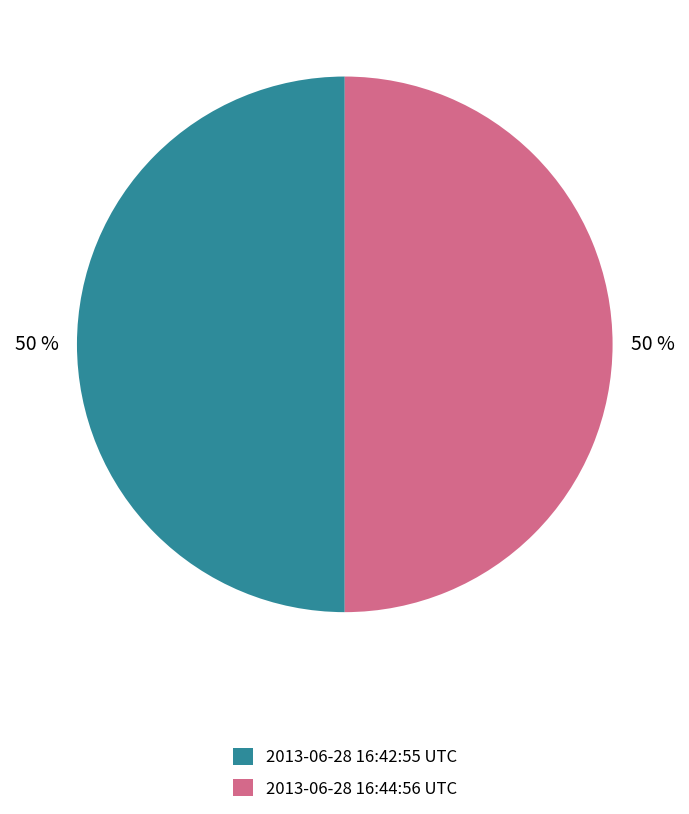

What is the ratio of the value at 2013-06-28 16:42:55 UTC to the value at 2013-06-28 16:44:56 UTC?

1.0